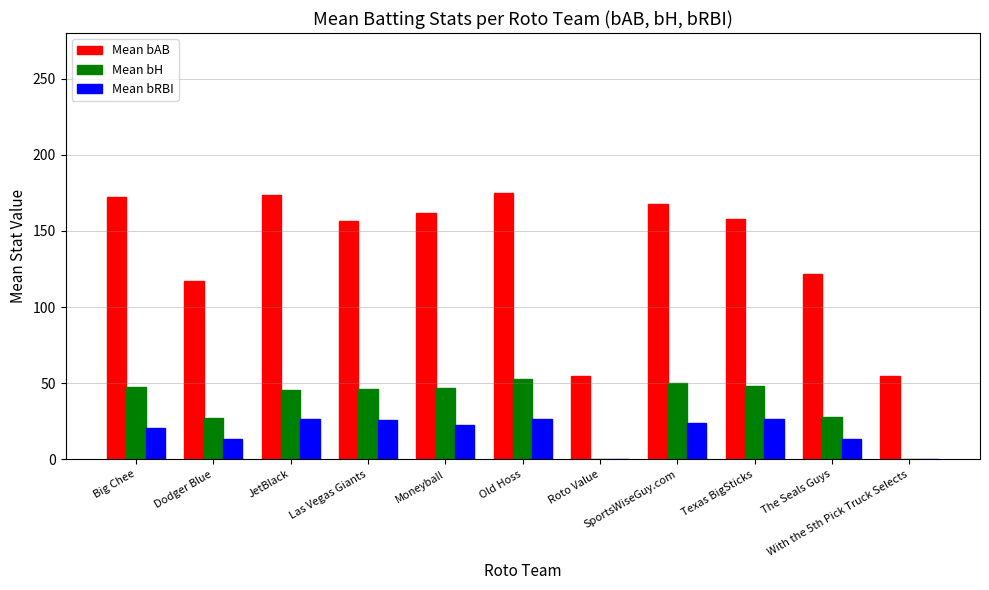

What is the maximum value shown in the chart?

175.1